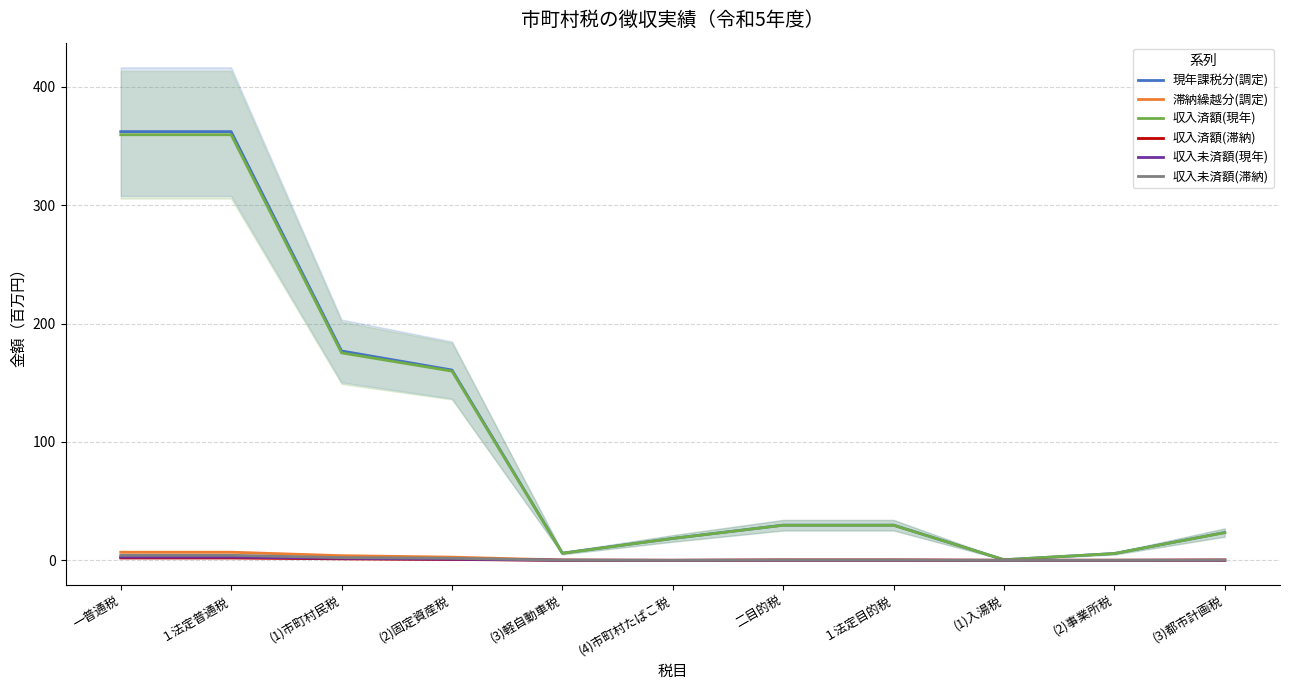

What is the maximum value for 収入未済額(現年)?

2.7